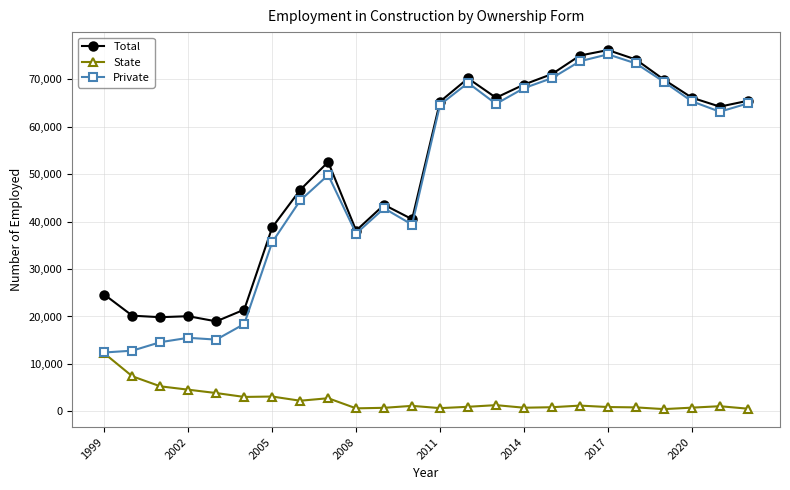

True or false: State and Total cross at least once.

False